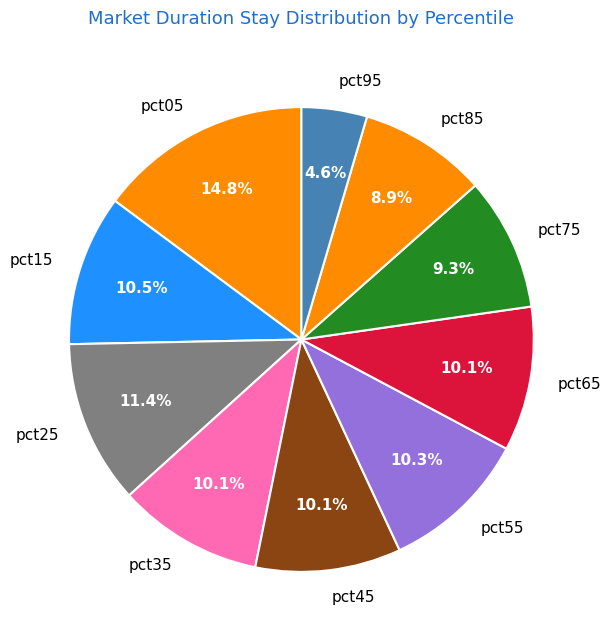

What is the smallest slice in the pie chart?

pct95